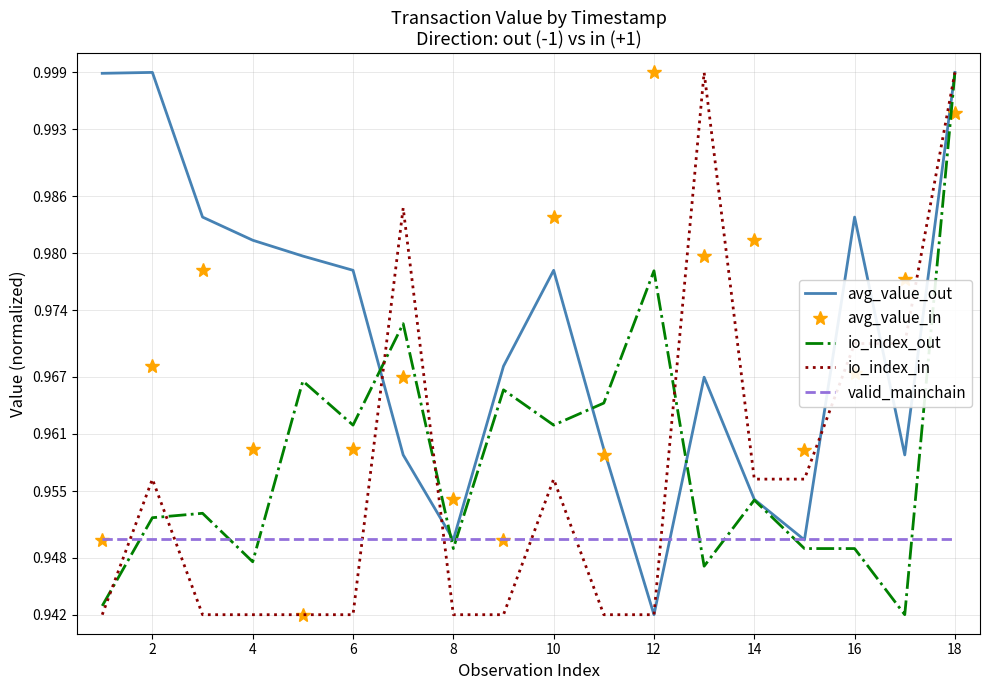

What is the sum of all io_index_out values?

17.3